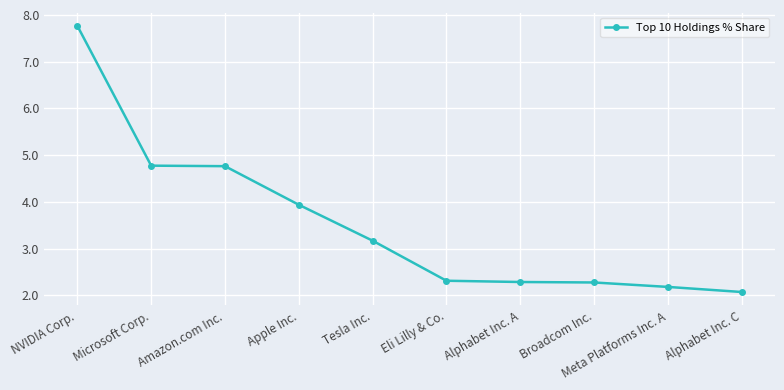

Is it true that the value at Tesla Inc. is 3.2?

True